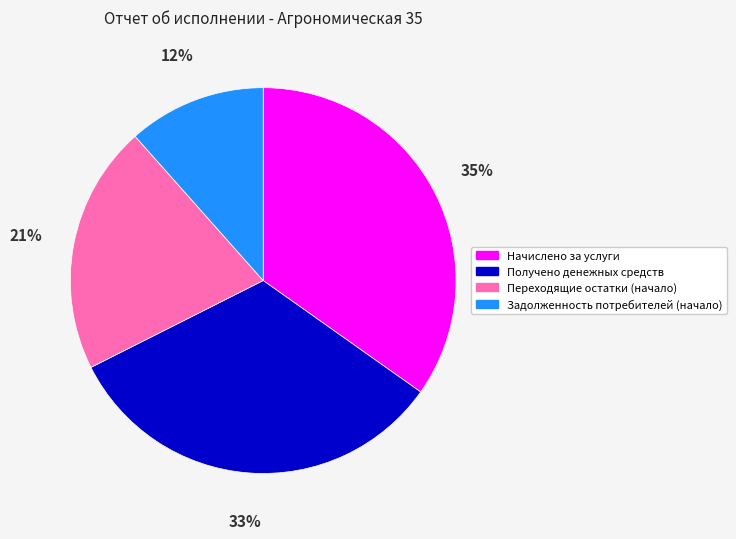

Does Получено денежных средств account for over 50% of the chart?

No